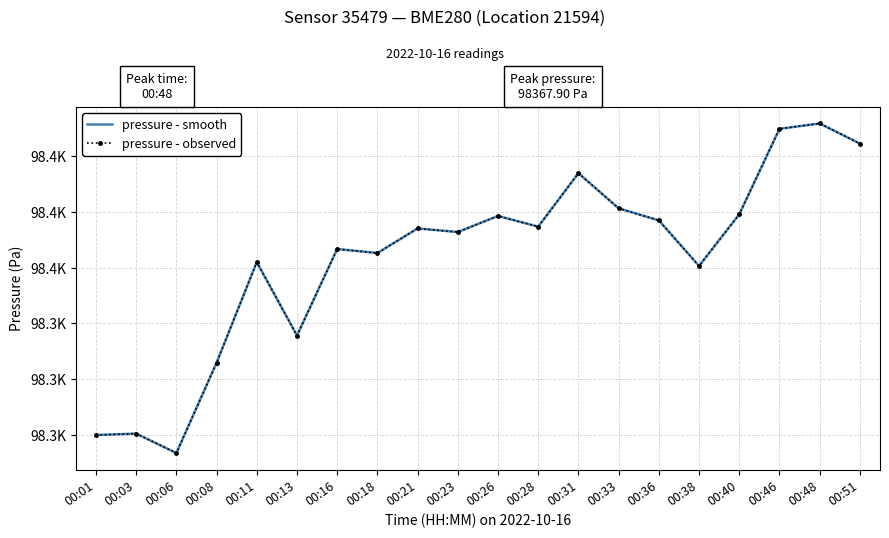

Which category has the lowest value across all series?

00:06